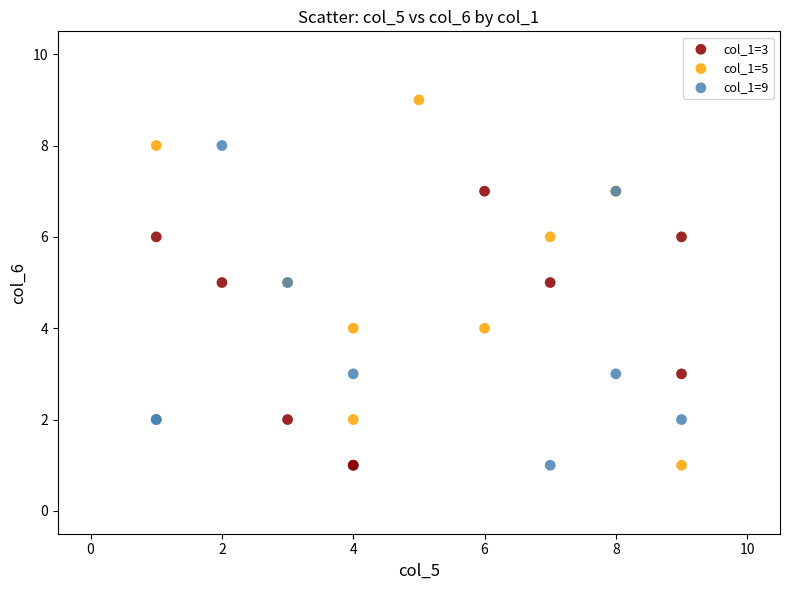

What are all the series names shown in the legend?

col_1=3, col_1=5, col_1=9